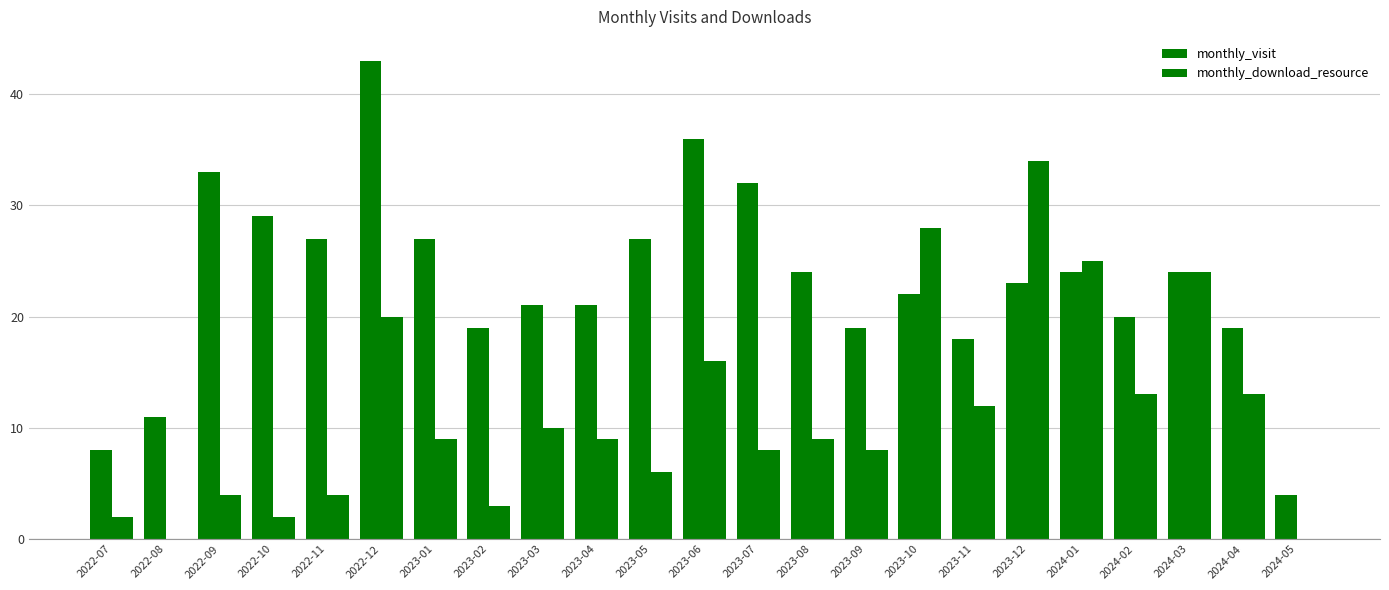

How many groups of bars are there?

23